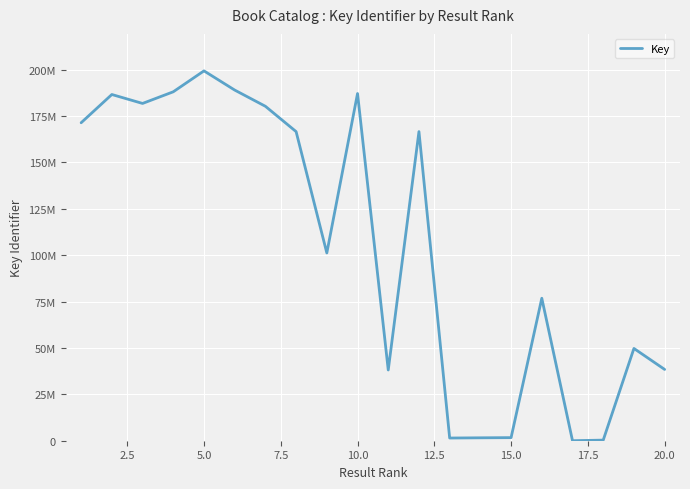

Does the chart display data point markers on the line(s)?

No